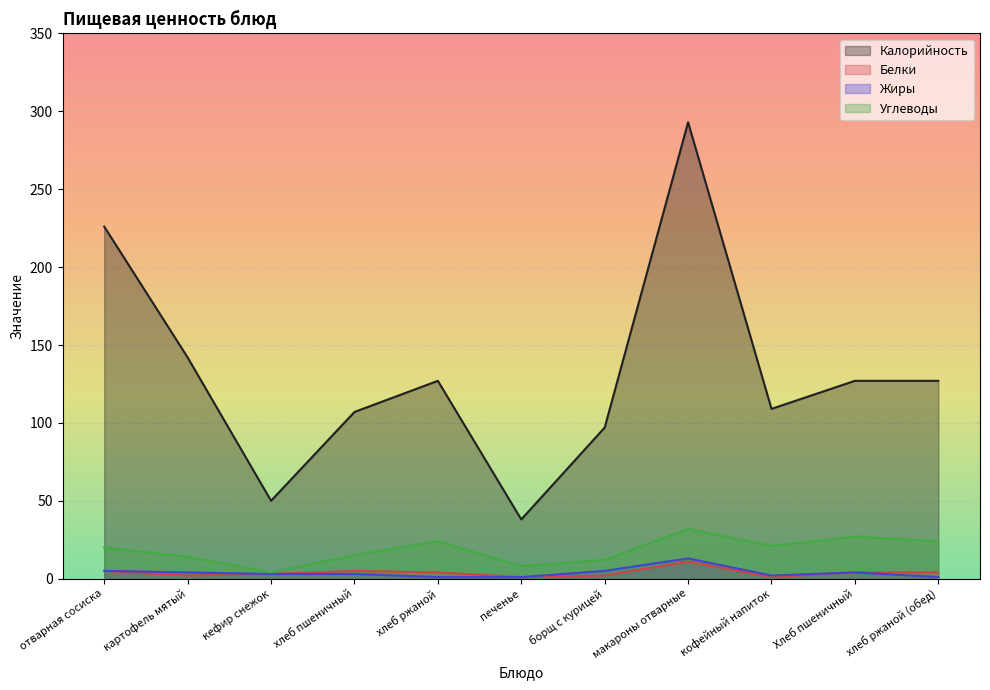

True or false: Белки has a value of 4 at Хлеб пшеничный.

True